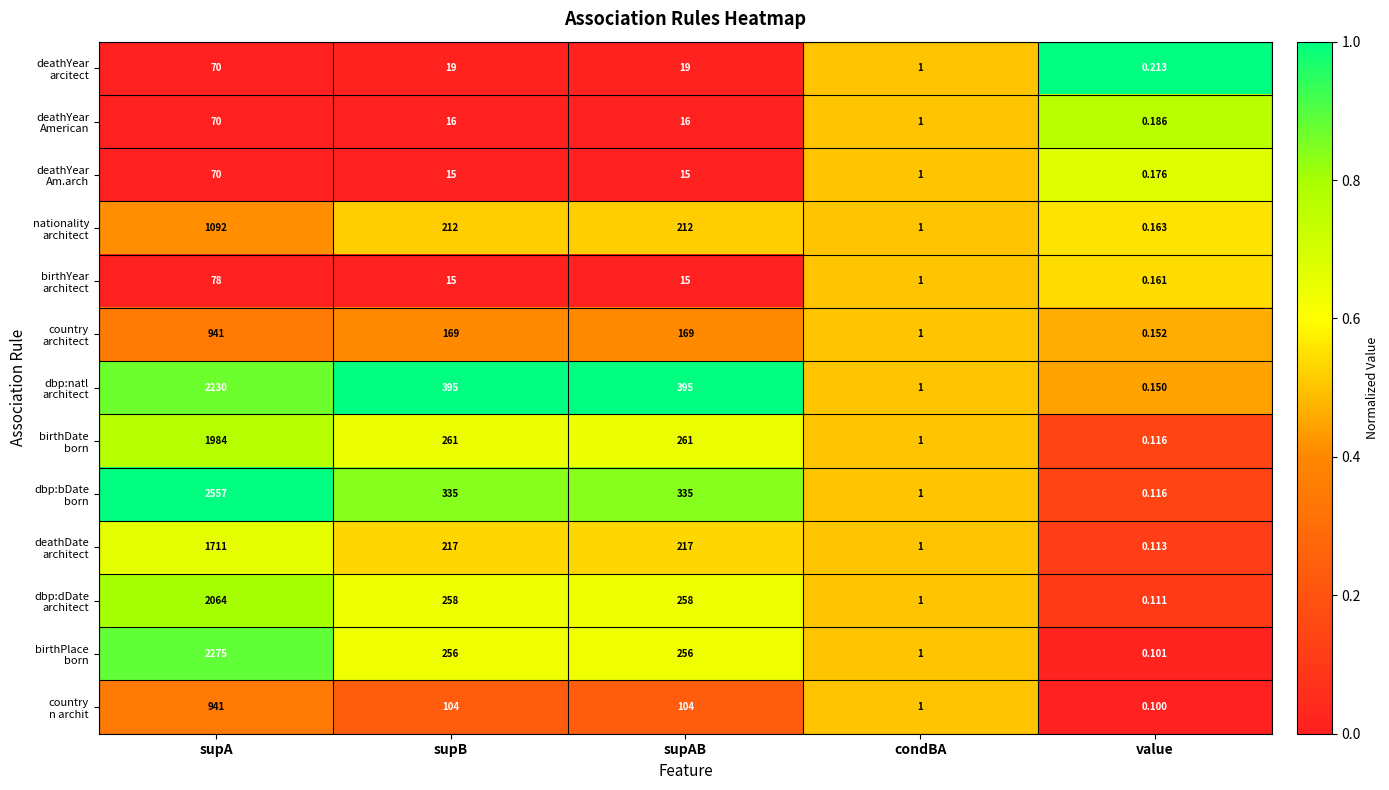

What is the total value across all series at supA?

16083.0